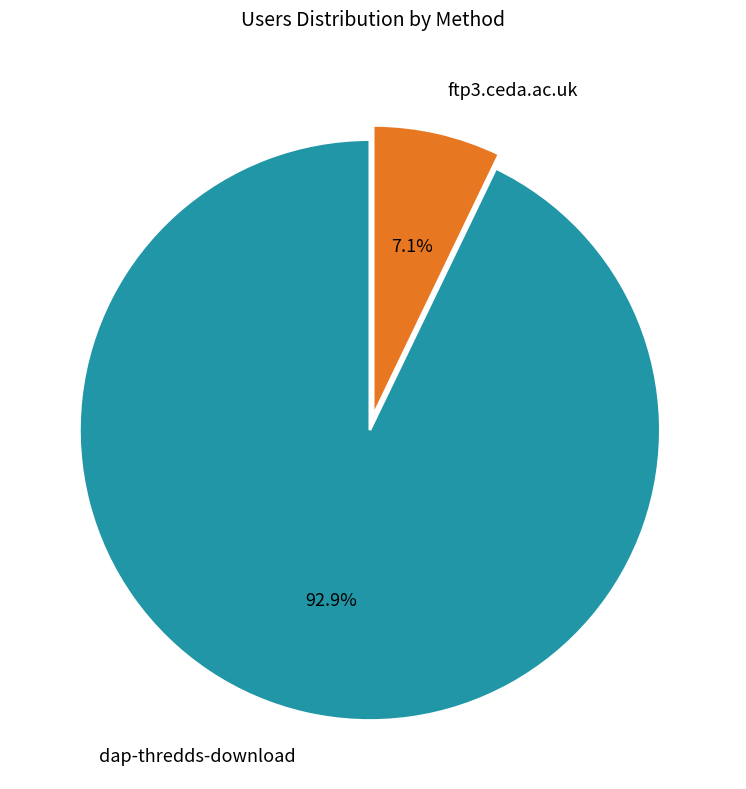

Is it true that dap-thredds-download is 93% of the pie?

True